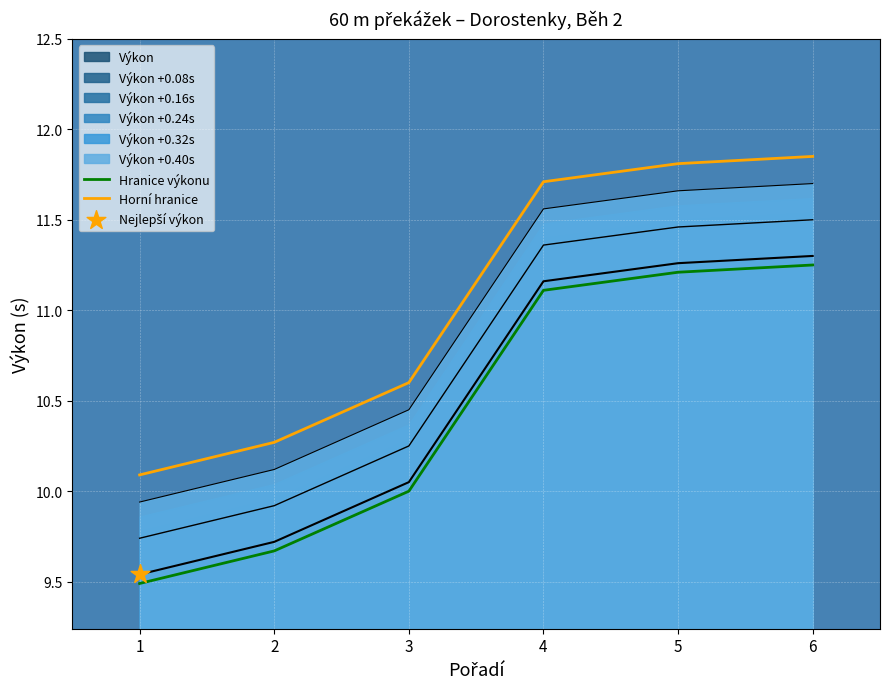

Which series contains the highest Y value?

Horní hranice